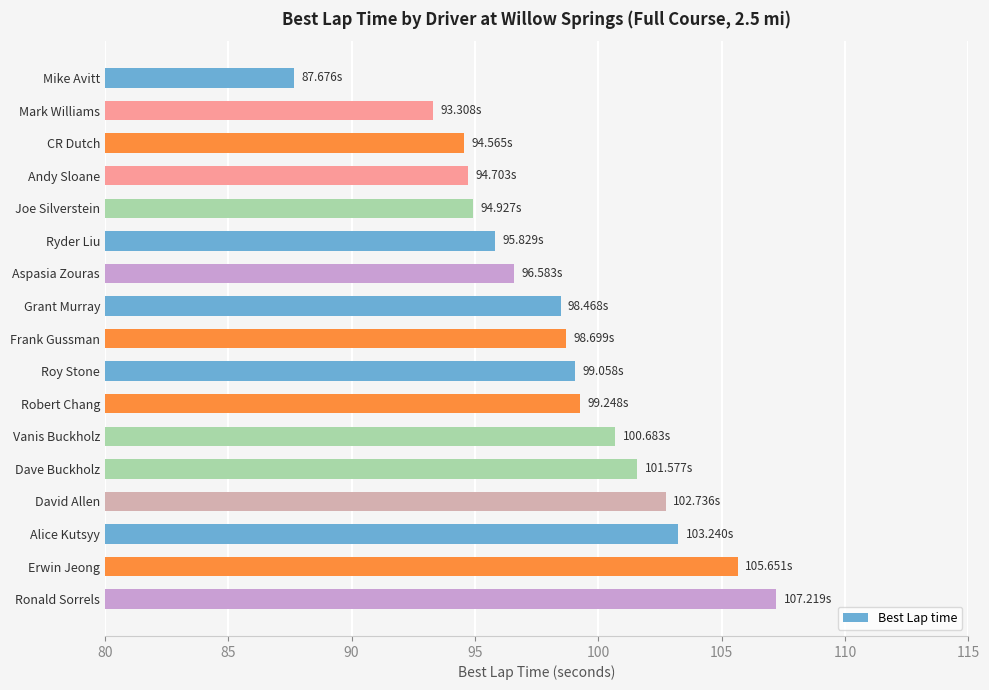

What is the change in value from Grant Murray to Erwin Jeong?

+7.2